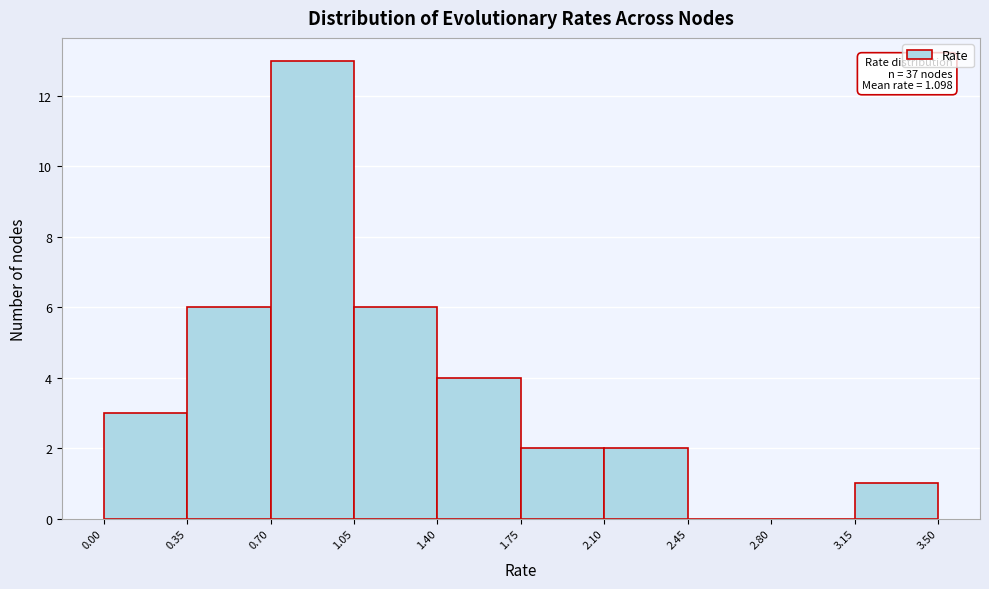

Which range on the x-axis has the tallest bar?

0.70 to 1.05